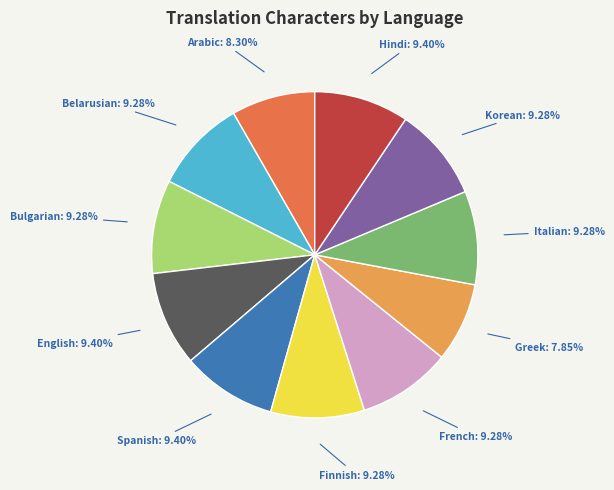

The Spanish slice represents 1% of the pie. True or false?

False